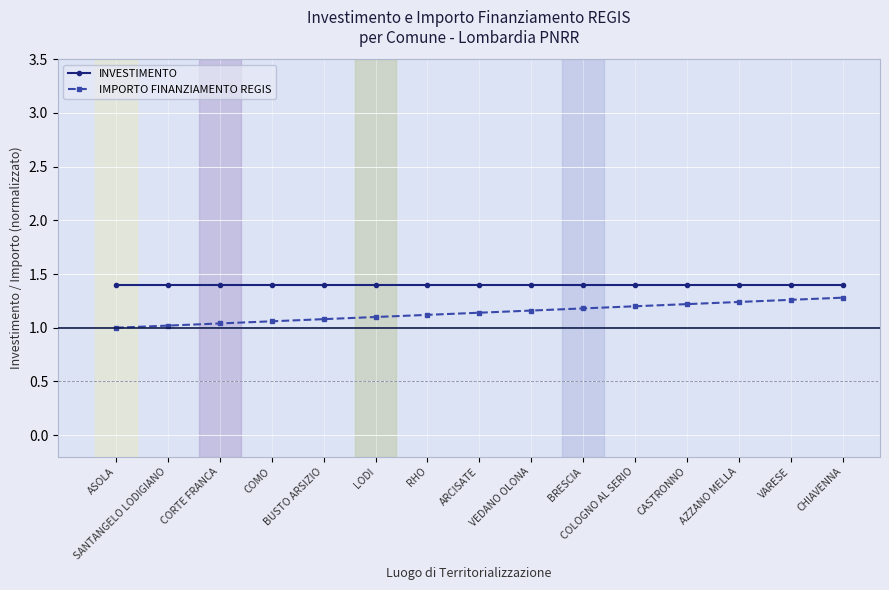

What is the maximum value shown in the chart?

1.4